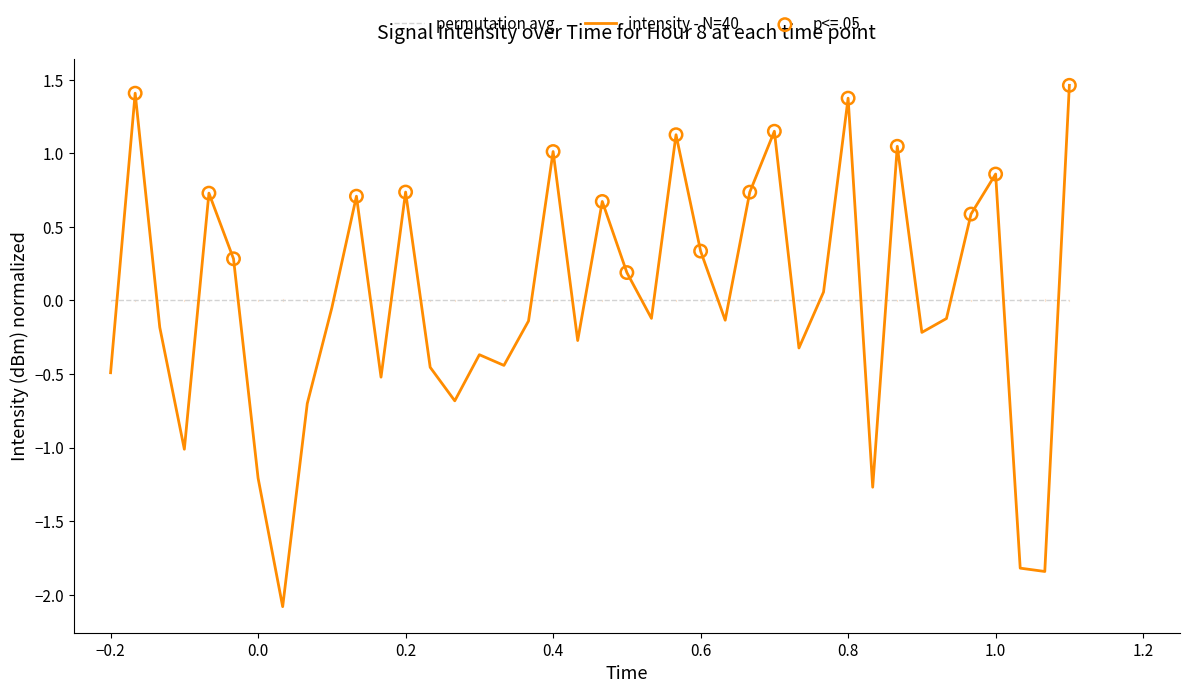

What is the lowest value of the intensity - N=40 series?

-2.1